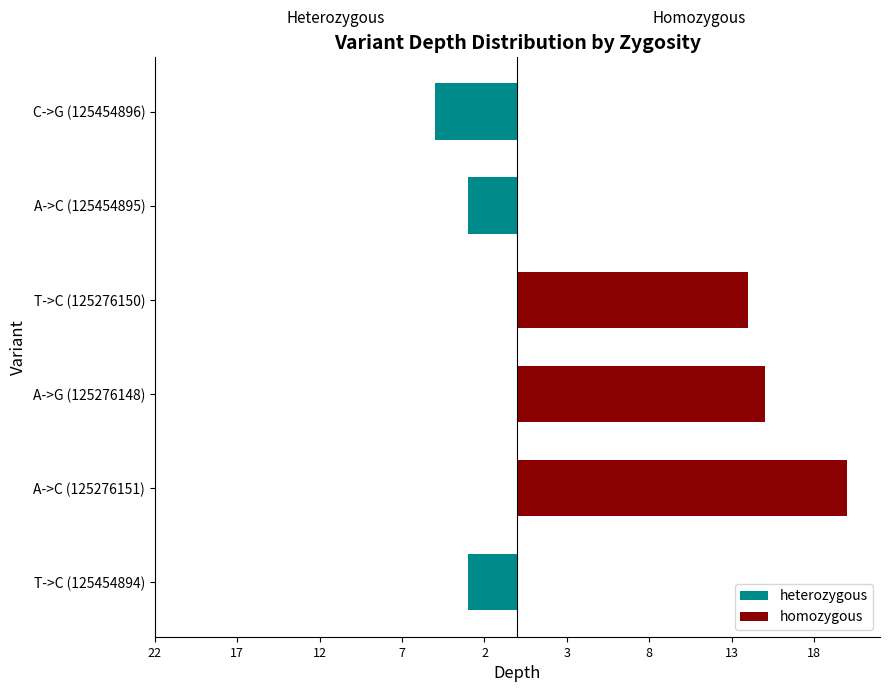

How many values in the homozygous series are below 14?

3